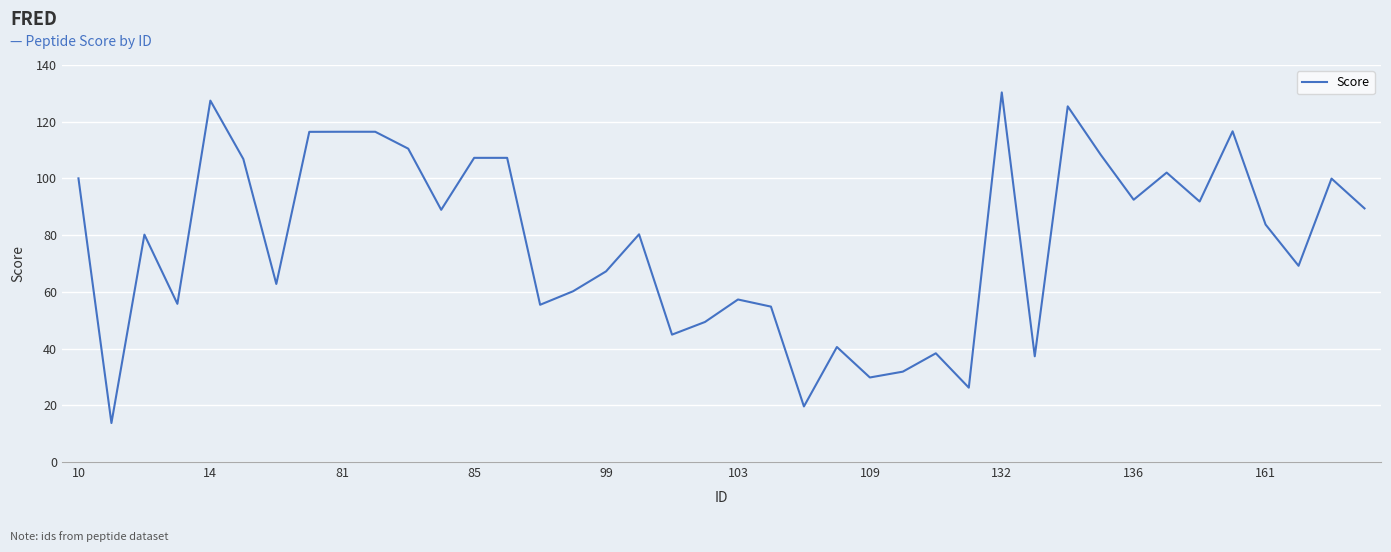

What is the minimum value shown in the chart?

13.8